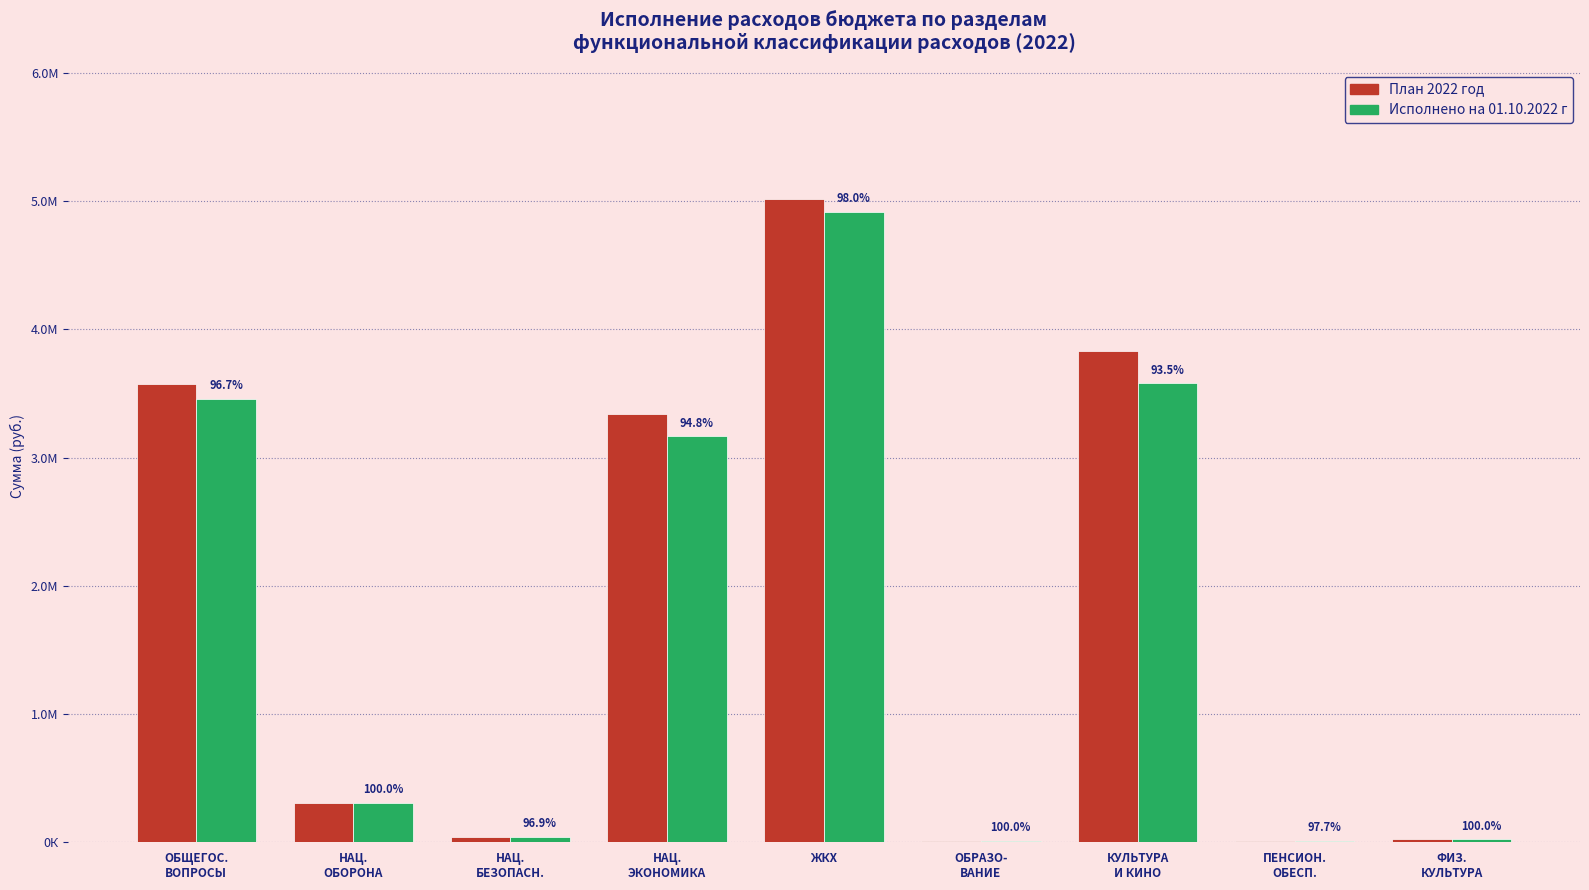

What is the difference between the highest and lowest values at НАЦ.
ЭКОНОМИКА?

173132.0